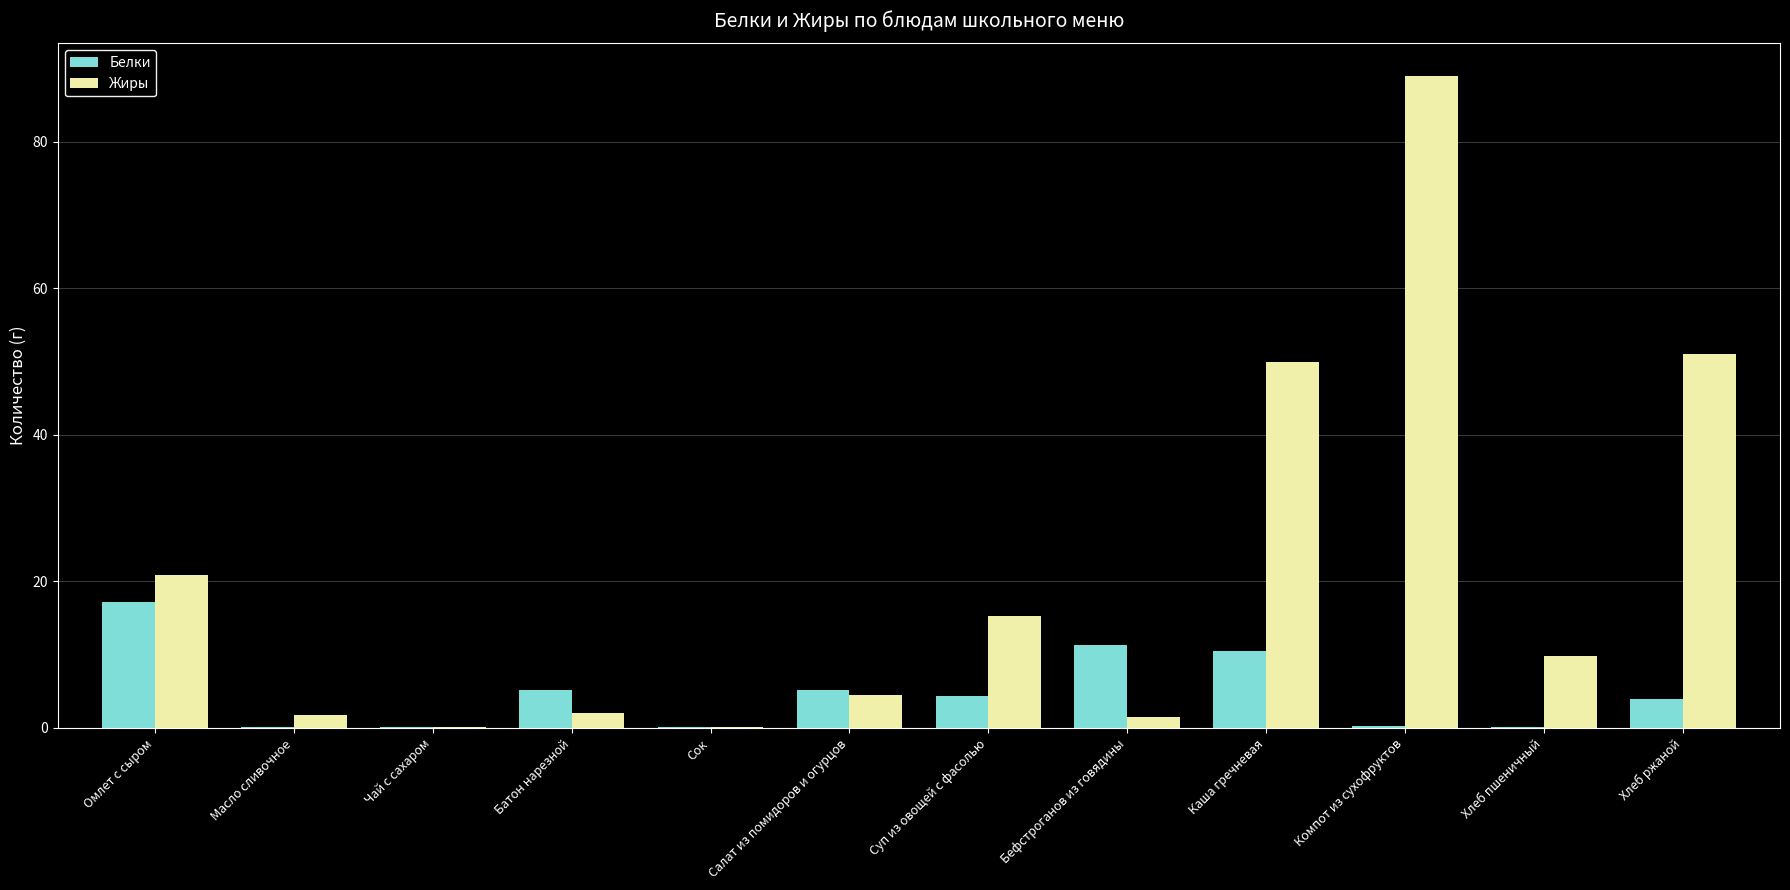

How many groups of bars are there?

12